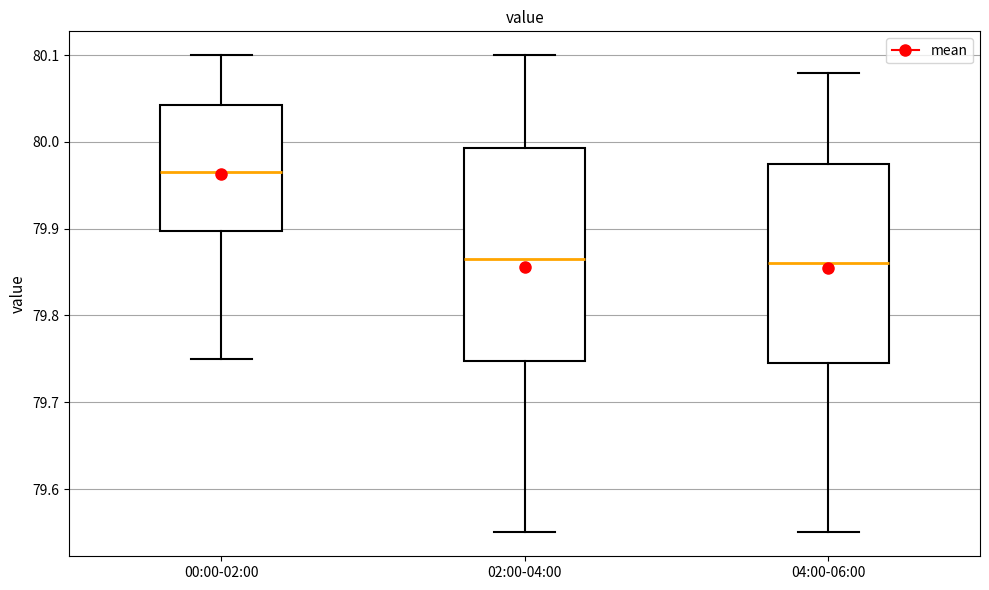

Comparing the boxes themselves (not the whiskers), which one is the tallest?

02:00-04:00